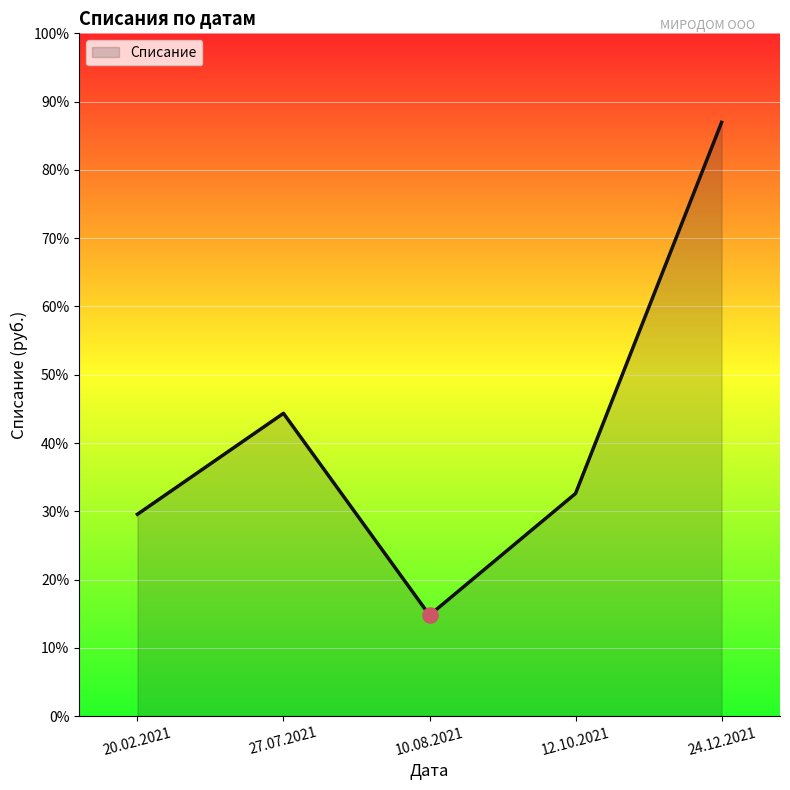

What is the ratio of the value at 24.12.2021 to the value at 12.10.2021?

2.7